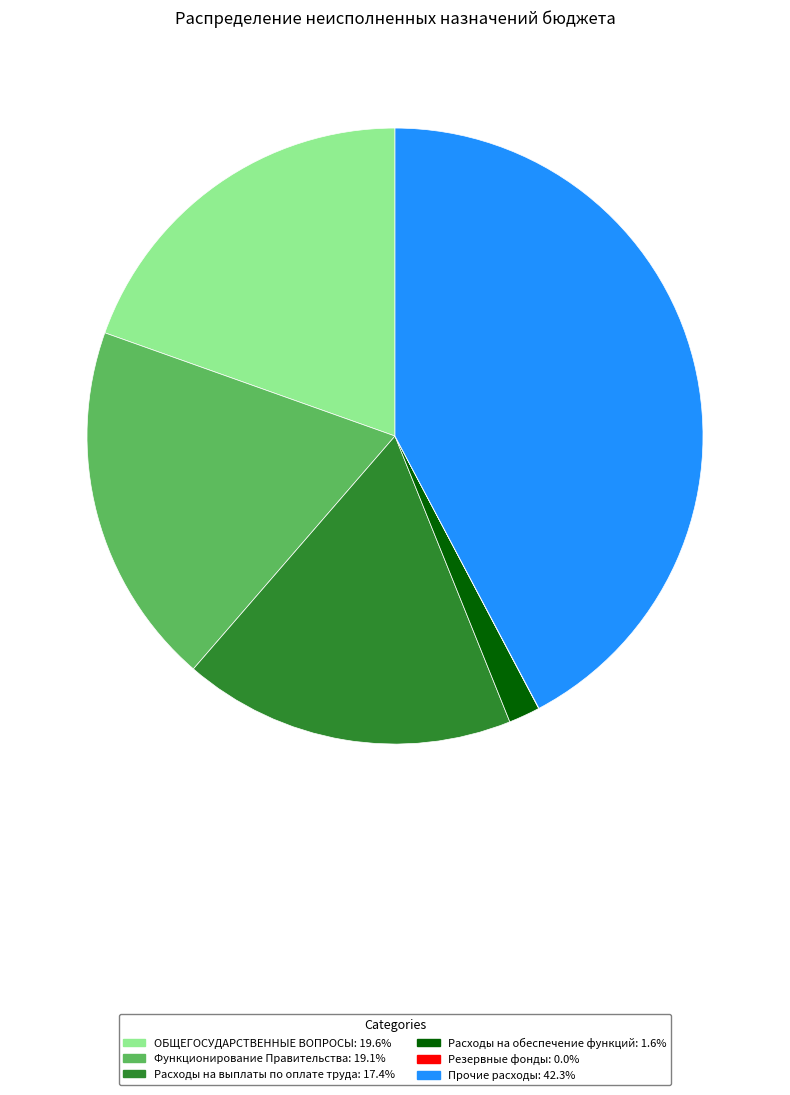

Is Расходы на выплаты по оплате труда: 17.4% the majority of the pie?

No